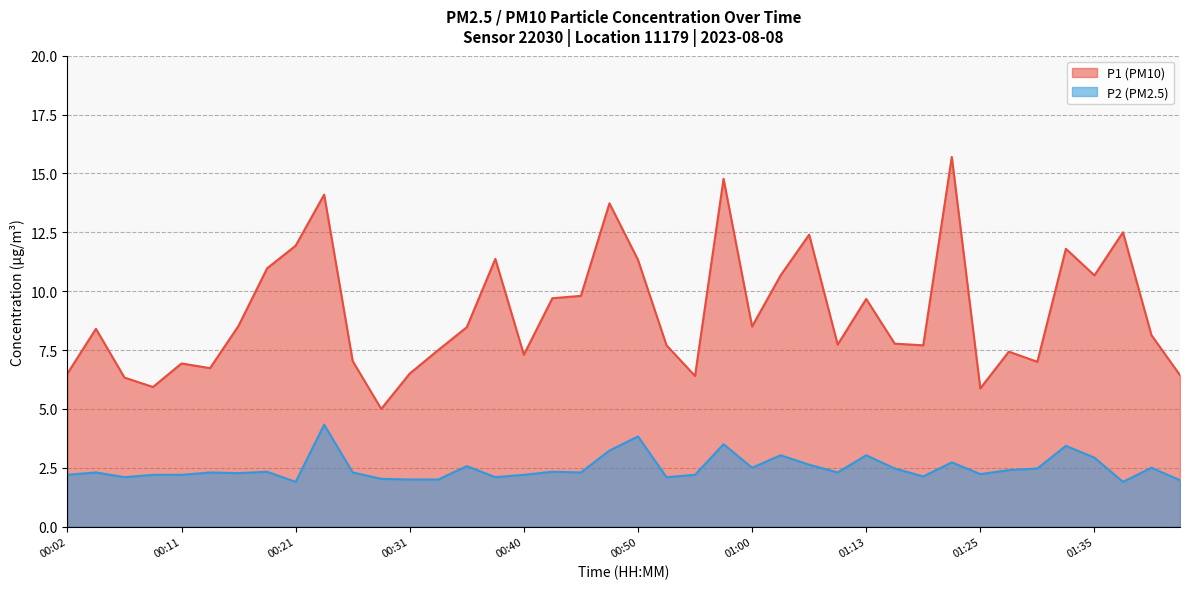

The P1 series shows 21.7 at 01:37. True or false?

False